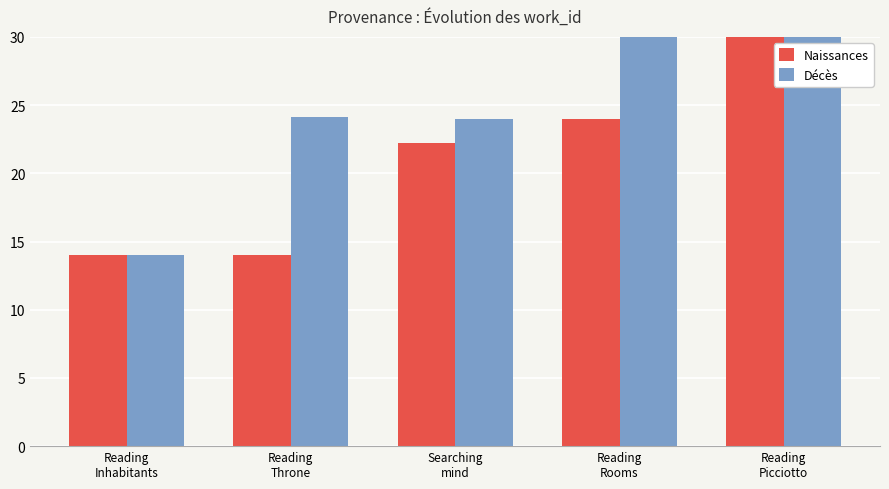

Reading left to right, extract all data points from this chart.

Naissances: Reading
Inhabitants=14.0	Reading
Throne=14.0	Searching
mind=22.2	Reading
Rooms=24.0	Reading
Picciotto=75.6
Décès: Reading
Inhabitants=14.0	Reading
Throne=24.1	Searching
mind=24.0	Reading
Rooms=71.5	Reading
Picciotto=75.6